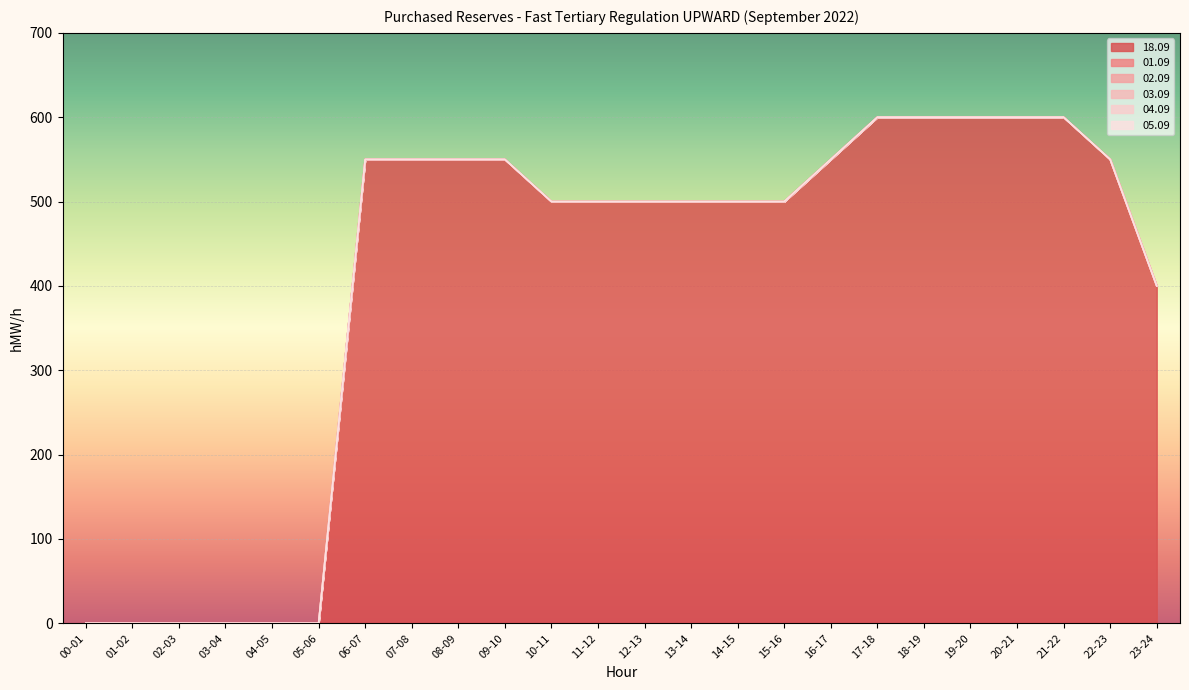

True or false: 05.09 and 02.09 cross at least once.

False